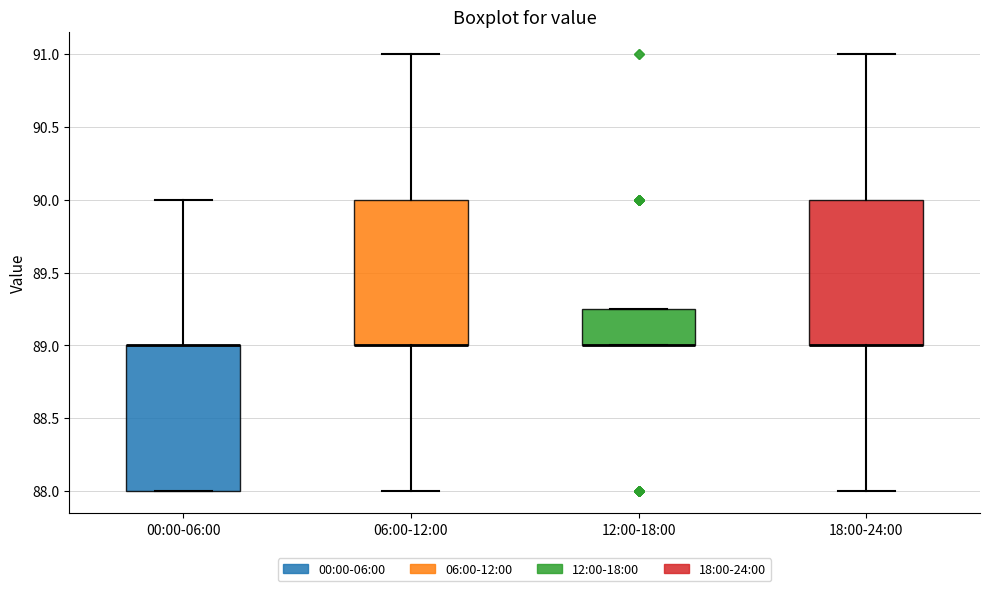

Where is the upper edge of the box for 18:00-24:00 on the y-axis? The values are not printed on the chart, so give them approximately, as read against the axis.

90.00